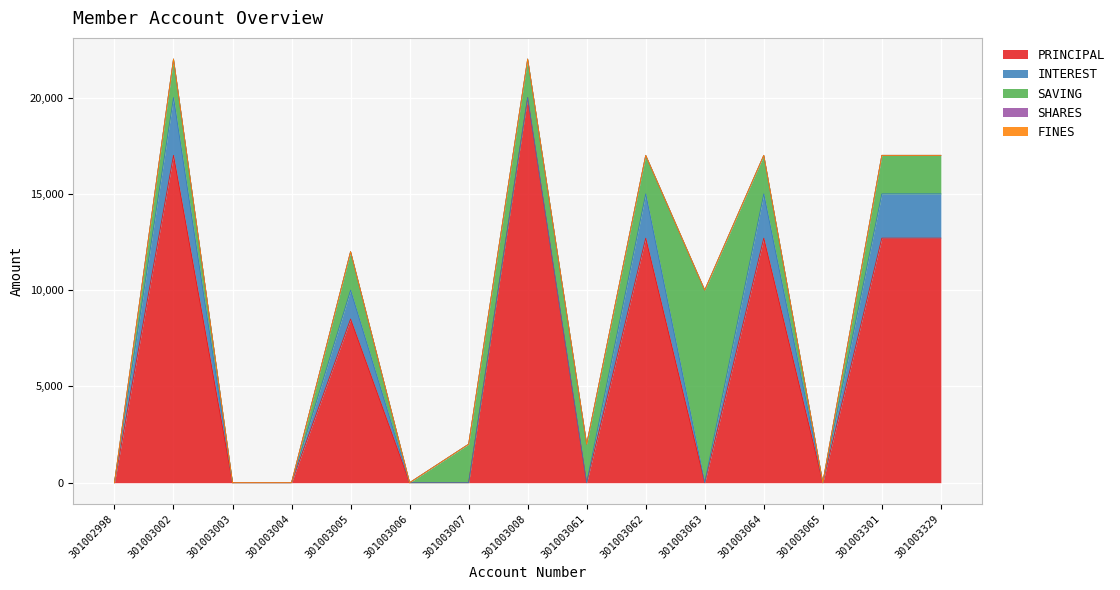

Is it true that FINES equals 0 at 301003008?

True